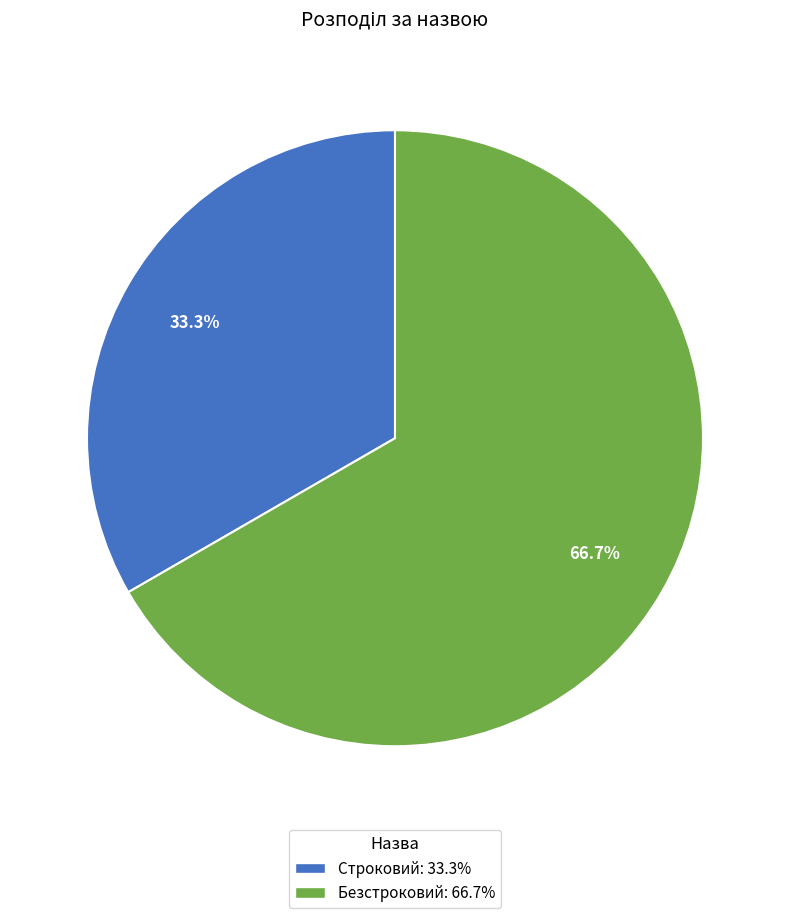

What percentage is the Строковий slice, to the nearest percent?

33%